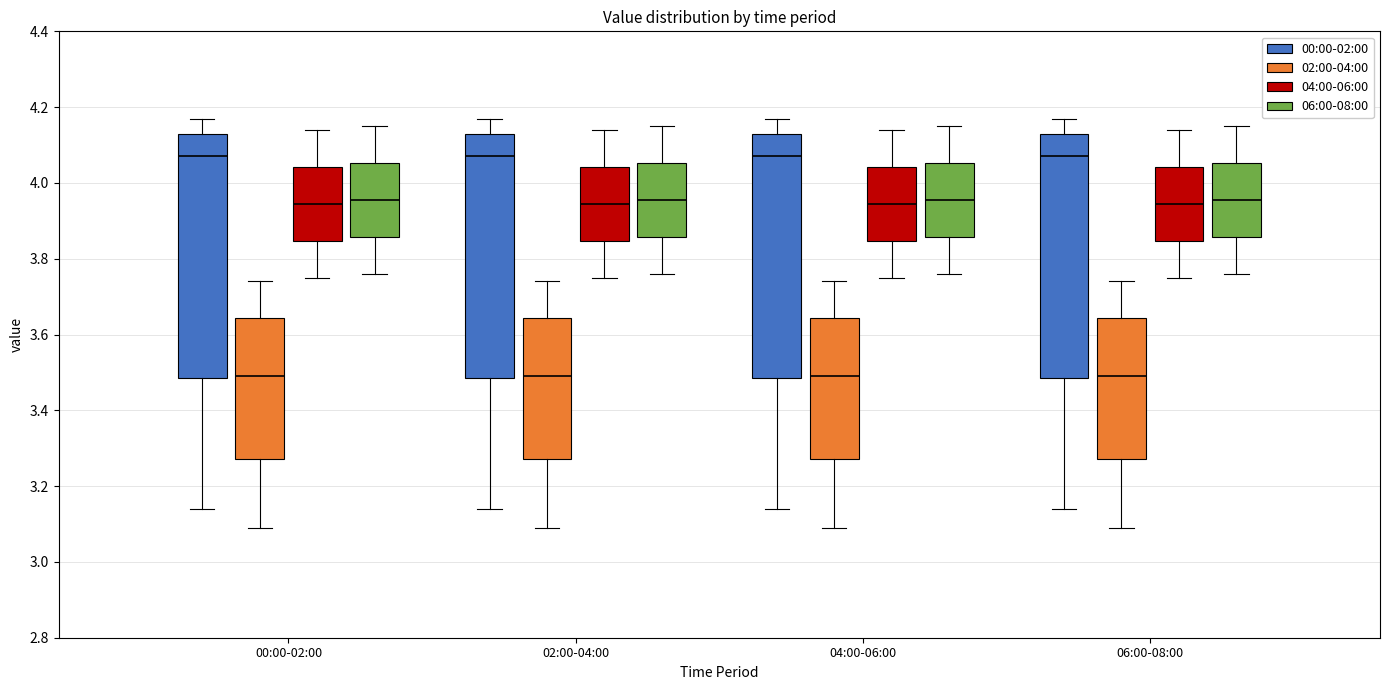

Reading left to right, read every box against the y-axis: the position of its median line, the range the box covers, and the ends of its whiskers. The values are not printed on the chart, so give them approximately, as read against the axis.

00:00-02:00 (00:00-02:00): median 4.08, box 3.48 to 4.14, whiskers 3.14 to 4.18
00:00-02:00 (02:00-04:00): median 3.50, box 3.28 to 3.64, whiskers 3.10 to 3.74
00:00-02:00 (04:00-06:00): median 3.94, box 3.84 to 4.04, whiskers 3.76 to 4.14
00:00-02:00 (06:00-08:00): median 3.96, box 3.86 to 4.06, whiskers 3.76 to 4.16
02:00-04:00 (00:00-02:00): median 4.08, box 3.48 to 4.14, whiskers 3.14 to 4.18
02:00-04:00 (02:00-04:00): median 3.50, box 3.28 to 3.64, whiskers 3.10 to 3.74
02:00-04:00 (04:00-06:00): median 3.94, box 3.84 to 4.04, whiskers 3.76 to 4.14
02:00-04:00 (06:00-08:00): median 3.96, box 3.86 to 4.06, whiskers 3.76 to 4.16
04:00-06:00 (00:00-02:00): median 4.08, box 3.48 to 4.14, whiskers 3.14 to 4.18
04:00-06:00 (02:00-04:00): median 3.50, box 3.28 to 3.64, whiskers 3.10 to 3.74
04:00-06:00 (04:00-06:00): median 3.94, box 3.84 to 4.04, whiskers 3.76 to 4.14
04:00-06:00 (06:00-08:00): median 3.96, box 3.86 to 4.06, whiskers 3.76 to 4.16
06:00-08:00 (00:00-02:00): median 4.08, box 3.48 to 4.14, whiskers 3.14 to 4.18
06:00-08:00 (02:00-04:00): median 3.50, box 3.28 to 3.64, whiskers 3.10 to 3.74
06:00-08:00 (04:00-06:00): median 3.94, box 3.84 to 4.04, whiskers 3.76 to 4.14
06:00-08:00 (06:00-08:00): median 3.96, box 3.86 to 4.06, whiskers 3.76 to 4.16